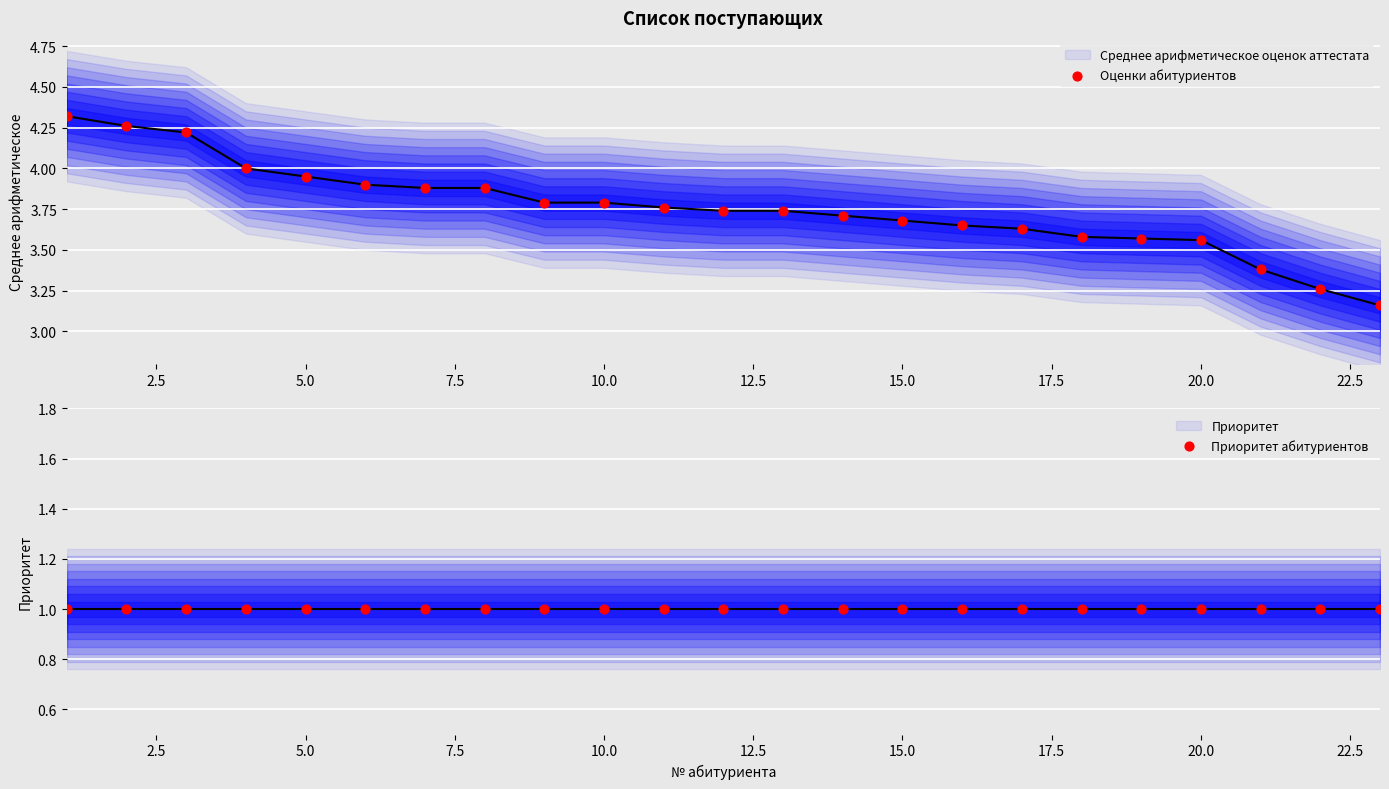

At how many categories does at least one series exceed 3?

23